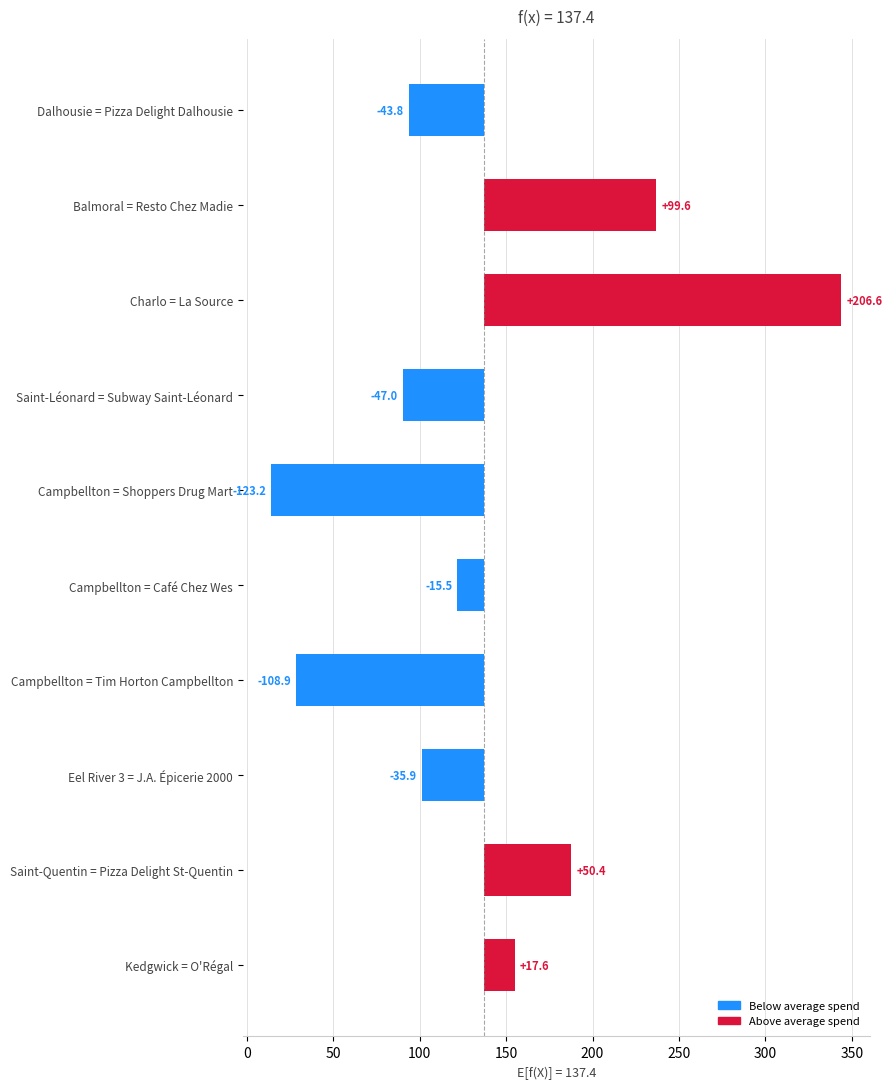

What is the minimum value shown in the chart?

-123.2